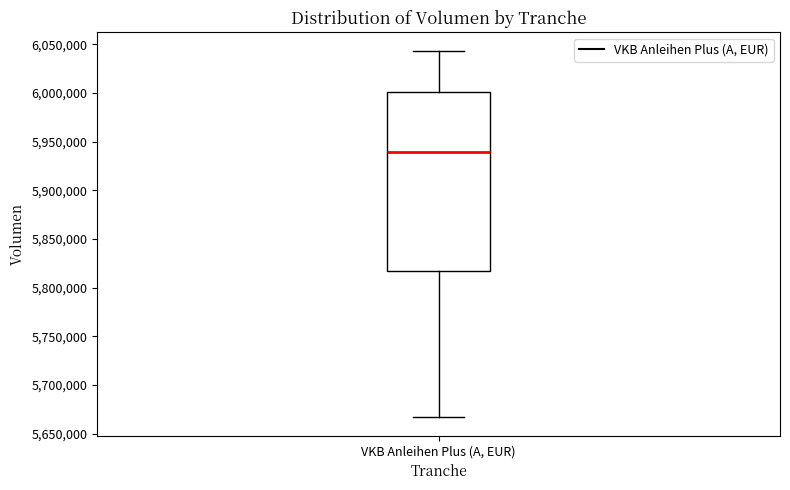

Transcribe this box plot: give where the median line is, the range the box spans, and where the two whiskers end, as read against the y-axis. The values are not printed on the chart, so give them approximately, as read against the axis.

median 5940000, box 5815000 to 6000000, whiskers 5665000 to 6045000